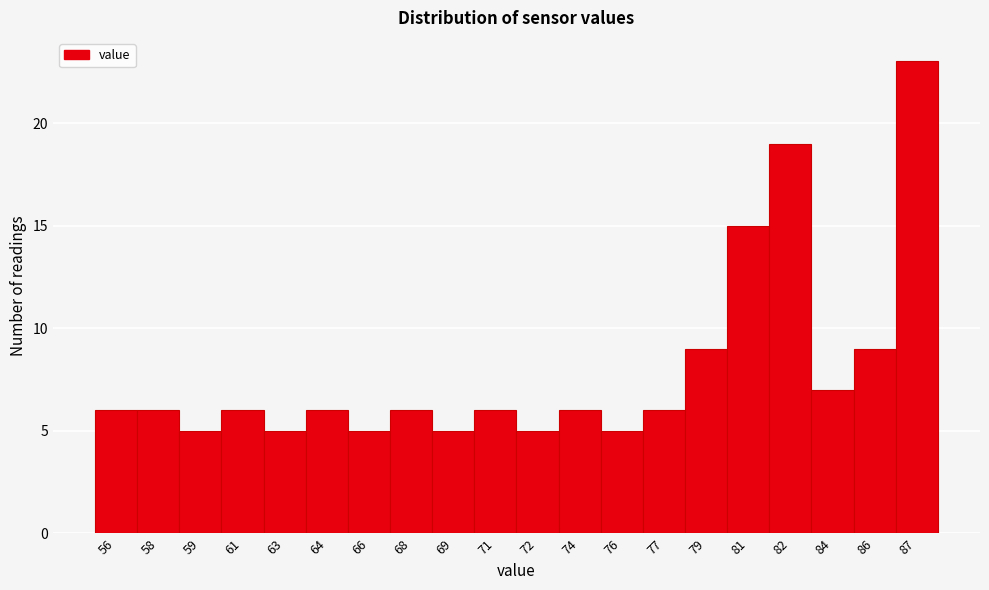

Reading left to right, what are all the values shown in this chart?

56=6	58=6	59=5	61=6	63=5	64=6	66=5	68=6	69=5	71=6	72=5	74=6	76=5	77=6	79=9	81=15	82=19	84=7	86=9	87=23